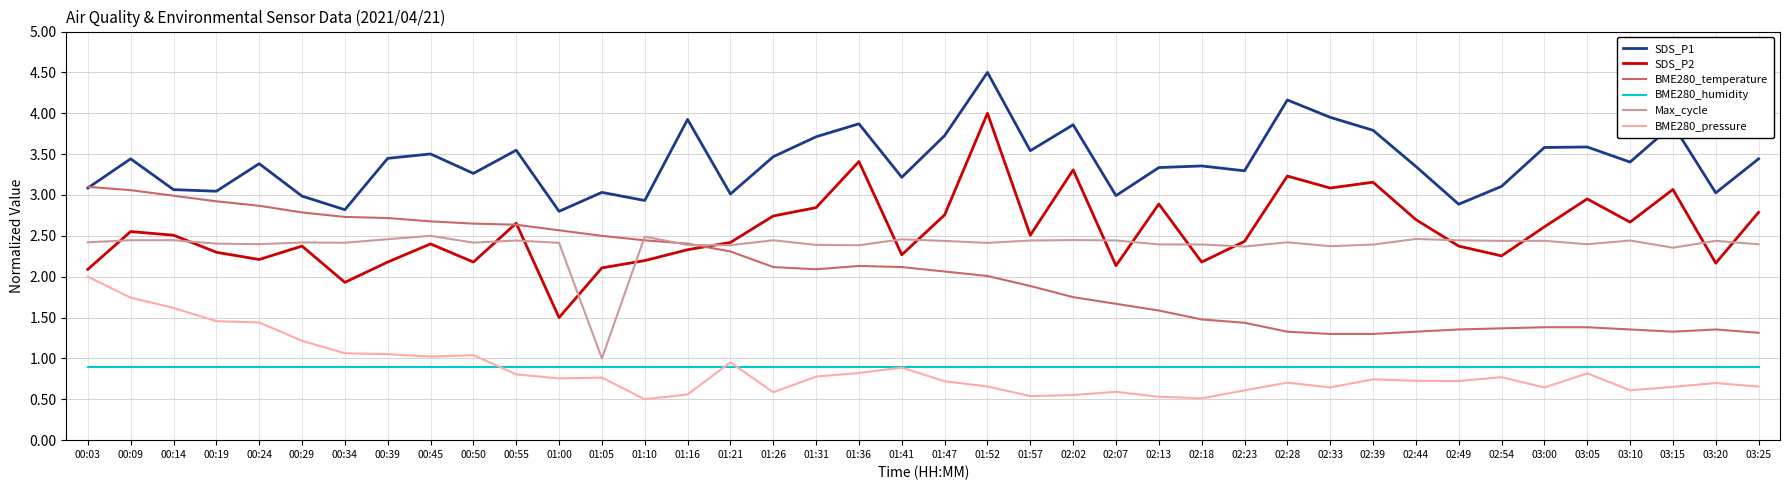

True or false: Max_cycle has a value of 4.0 at 01:21.

False